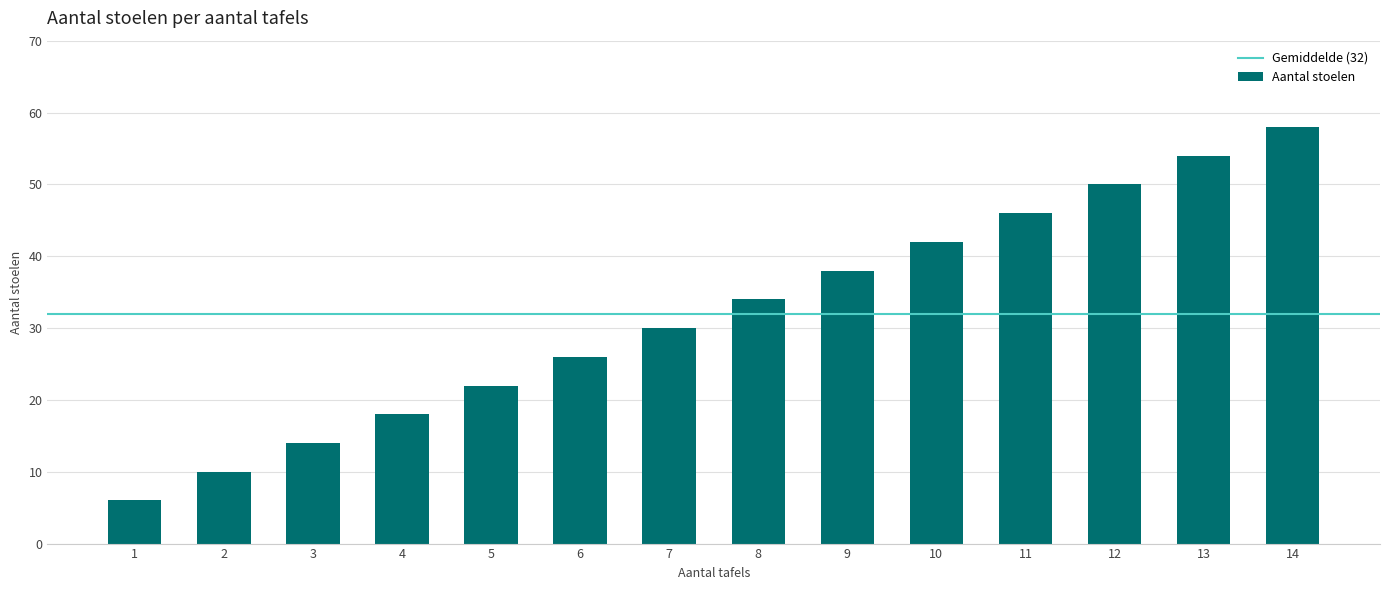

How many bars are there in total?

14